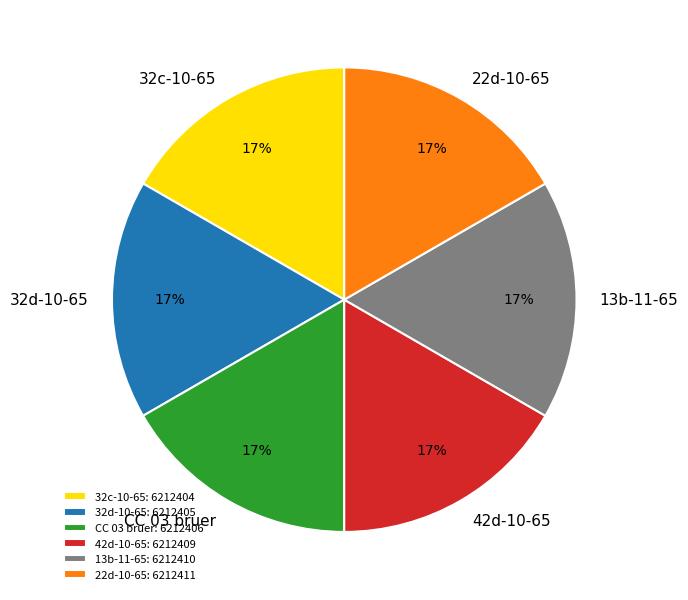

To the nearest percent, what percentage of the pie is CC 03 bruer?

17%